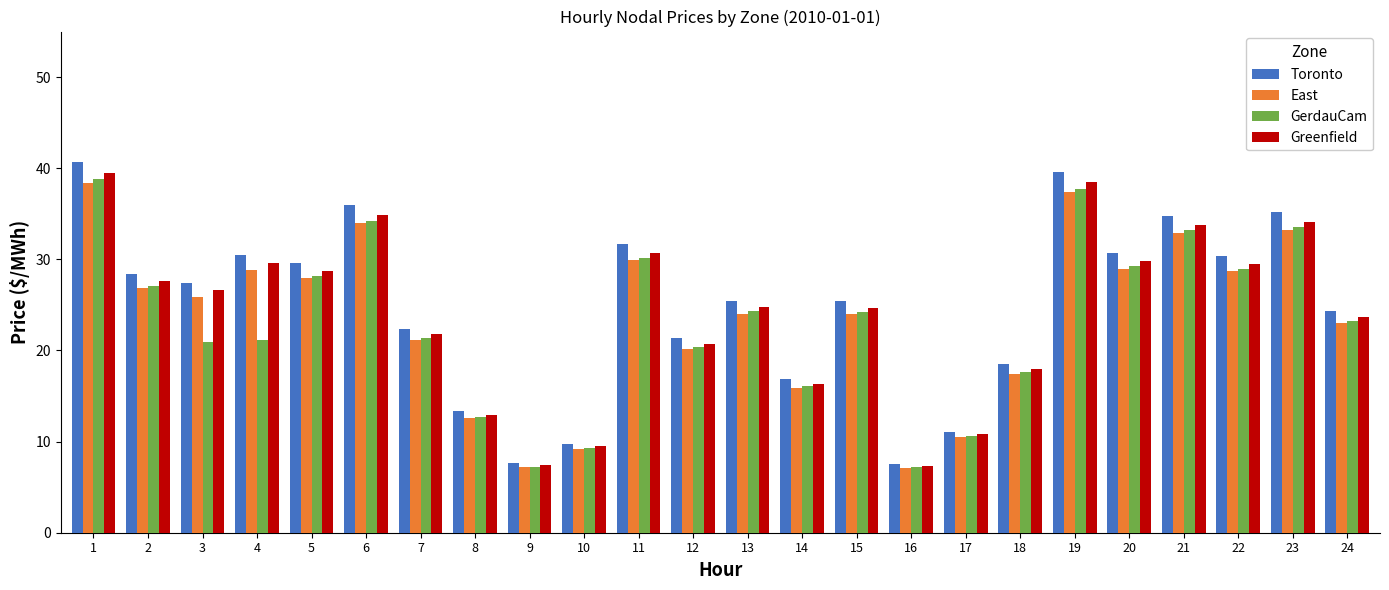

What is the average value of the Toronto series?

24.9